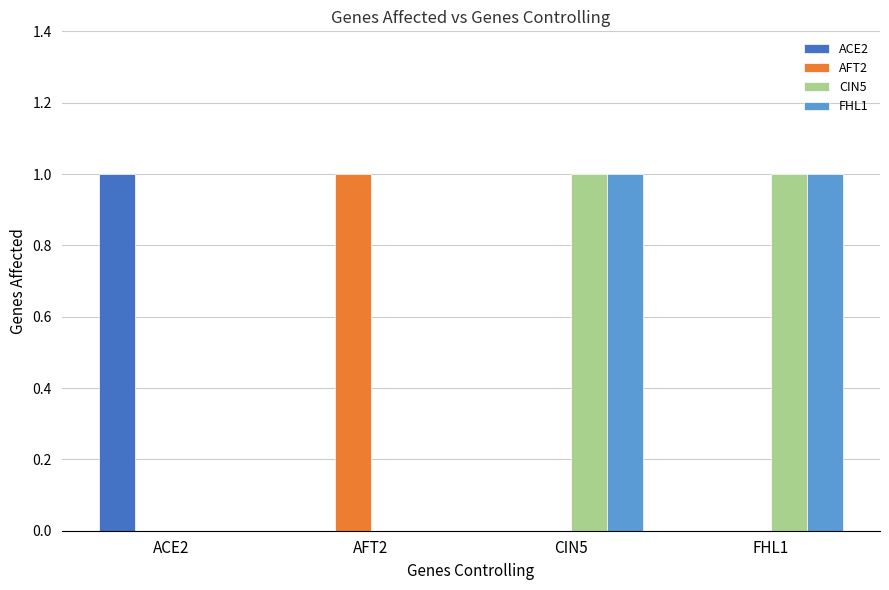

The FHL1 series shows 1 at CIN5. True or false?

True